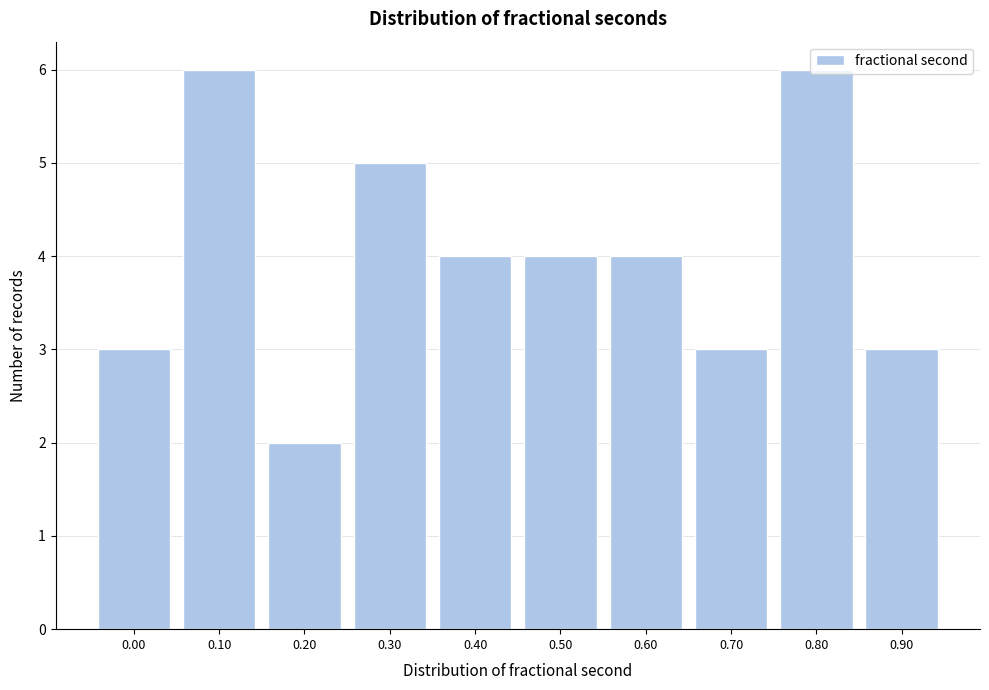

What is the ratio of the value at 0.10 to the value at 0.70?

2.0